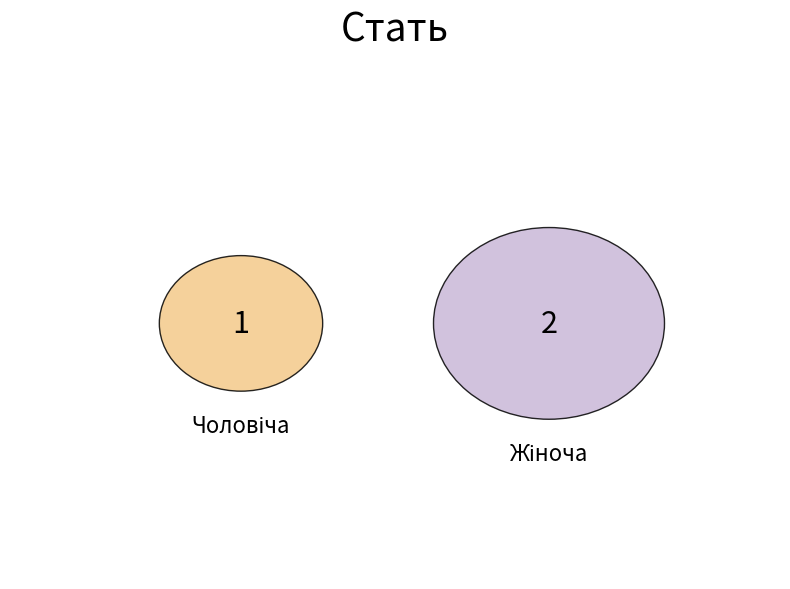

Is it true that Чоловіча is 24% of the pie?

False